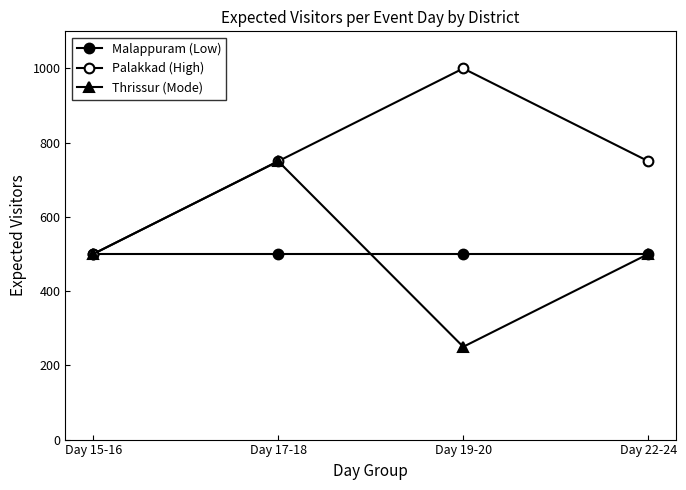

How many intersections are there between Thrissur (Mode) and Malappuram (Low)?

1